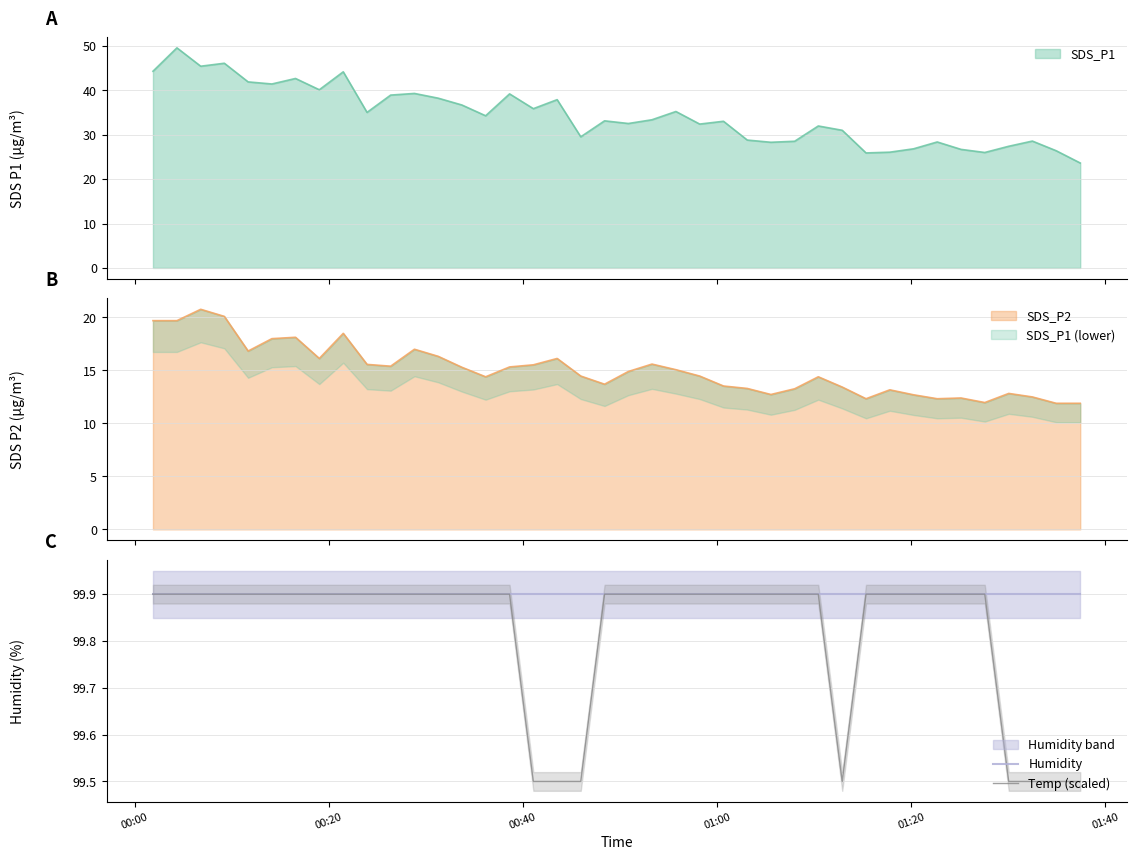

What is the maximum value for Temp (scaled)?

99.9